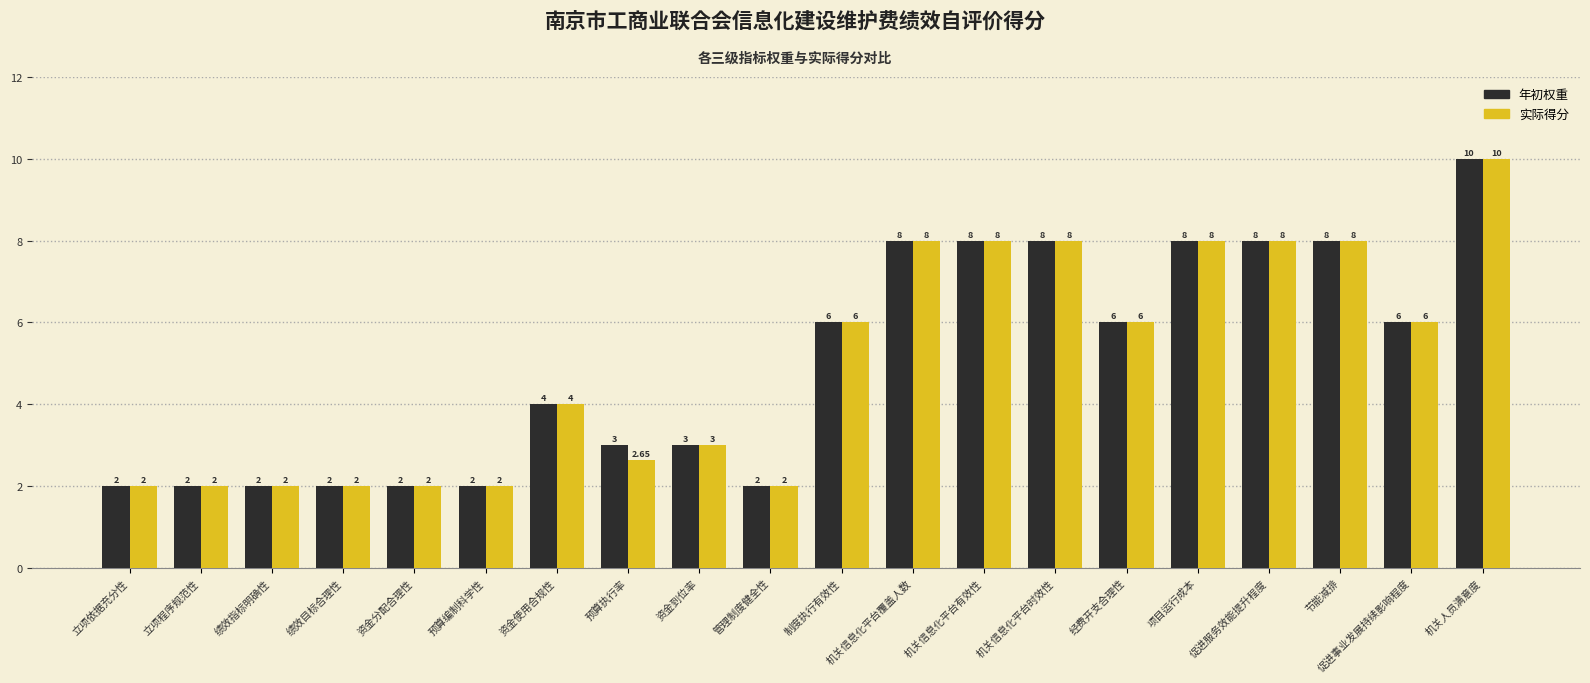

How many bars are there in total?

40